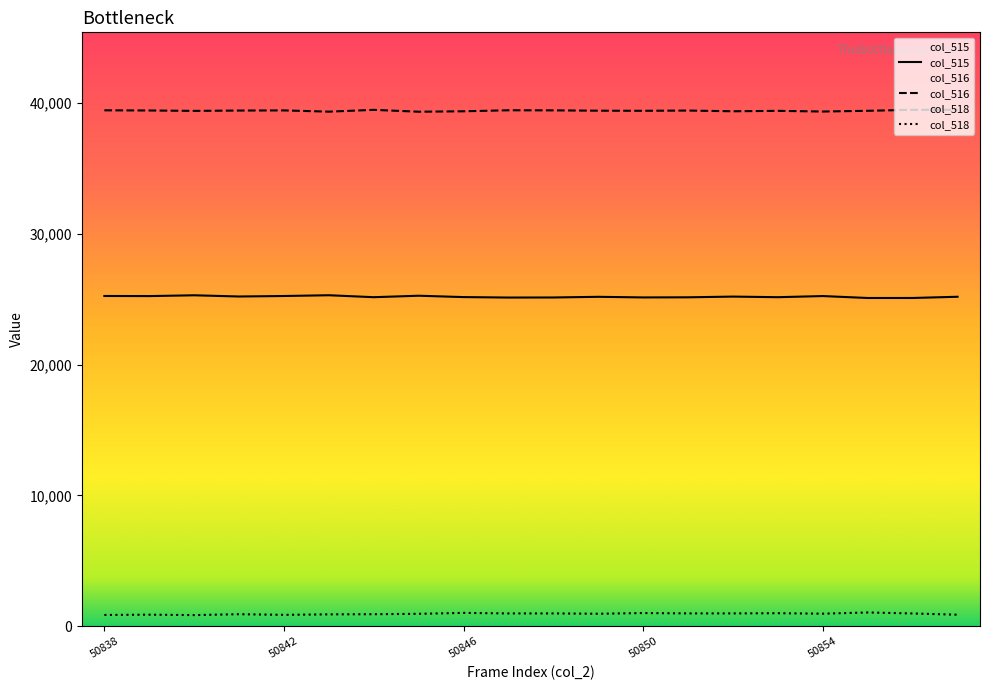

True or false: col_515 and col_516 intersect in this chart.

False